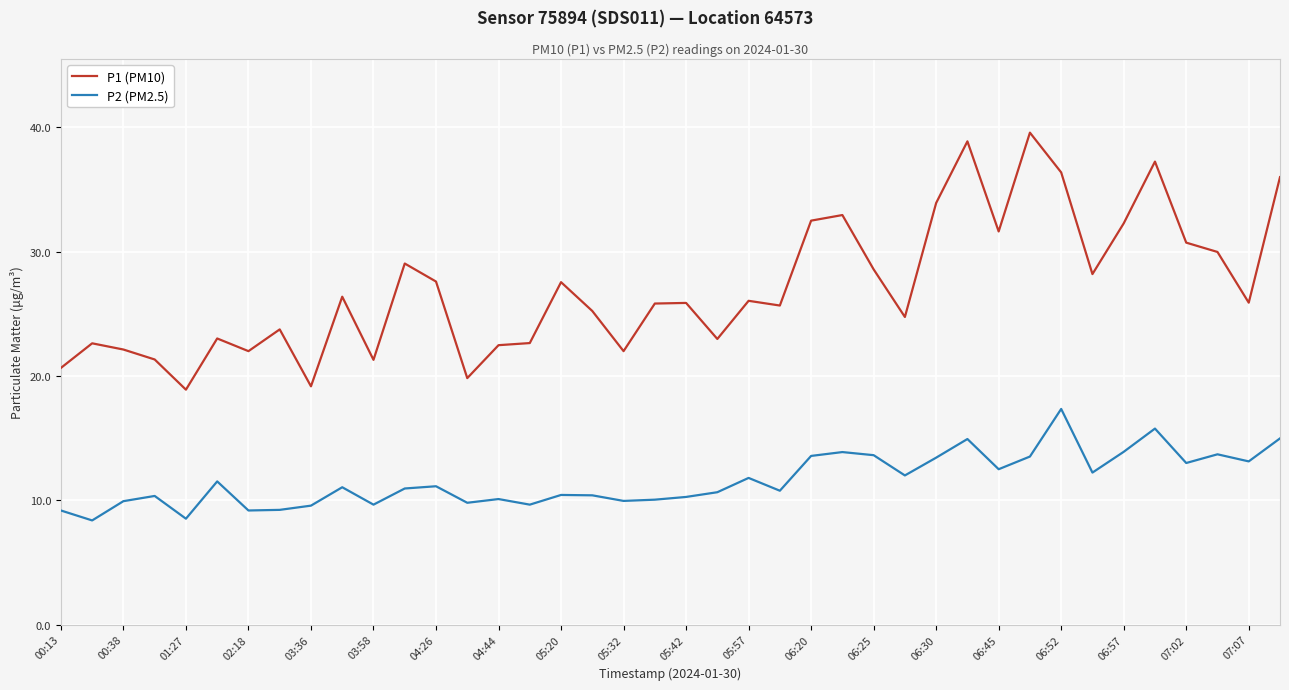

Which series has the largest total across all categories?

P1 (PM10)